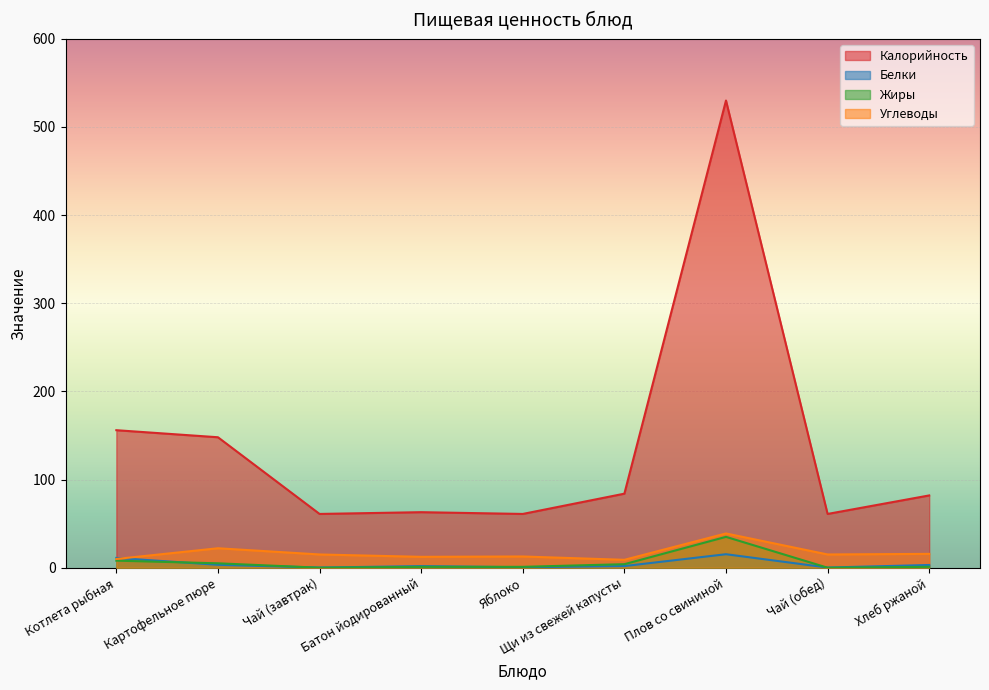

At which label does Жиры reach its peak?

Плов со свининой